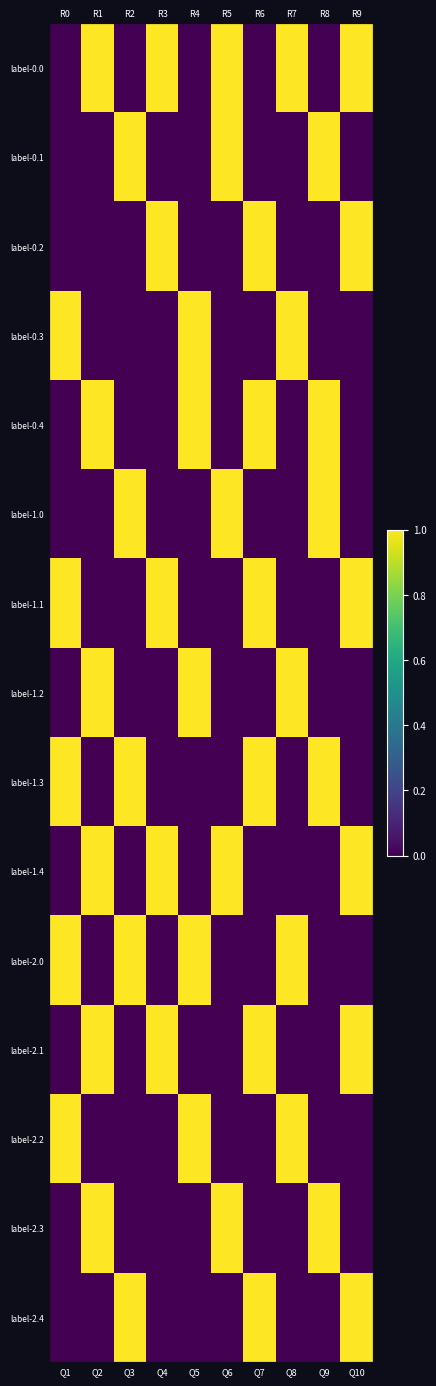

Which has a higher value, Q4 or Q10?

Q4